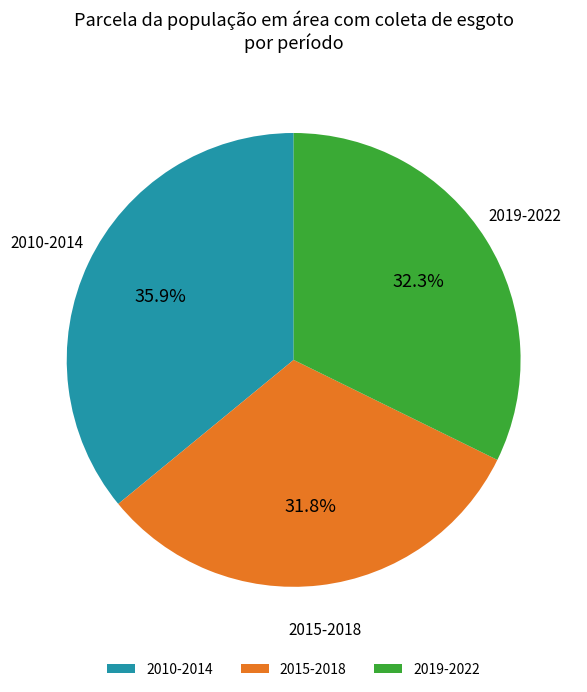

Between 2015-2018 and 2010-2014, which is larger?

2010-2014